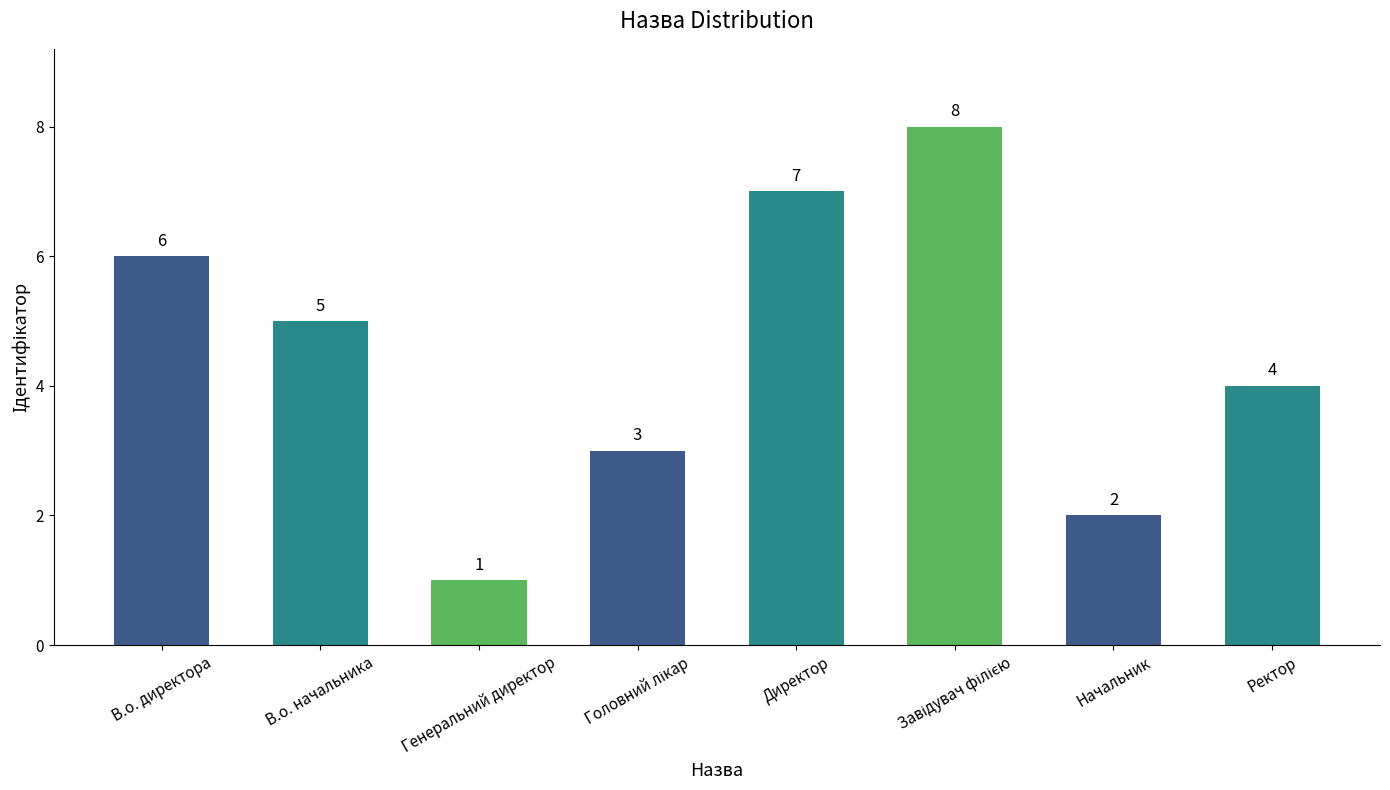

Are the bars grouped side by side (vs. stacked)?

No